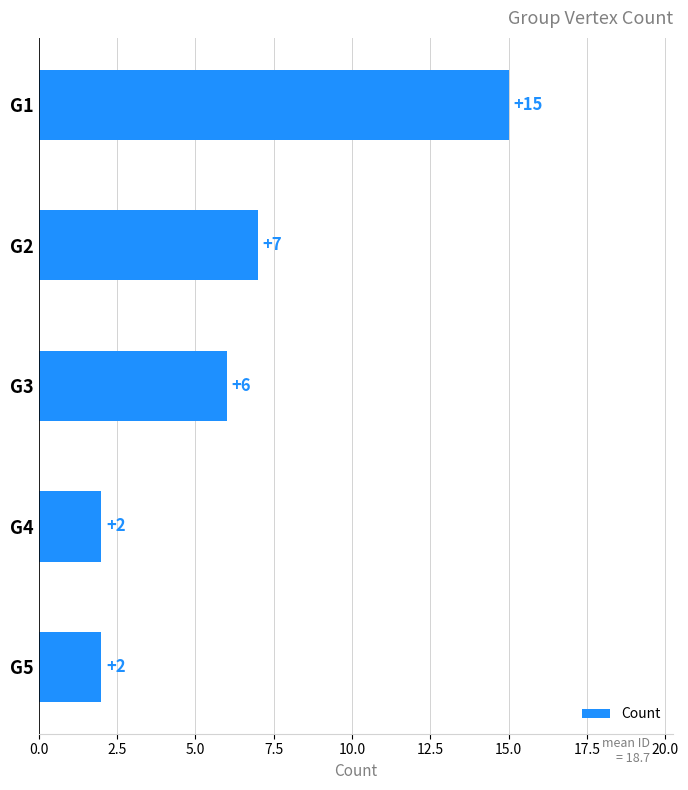

What is the difference between the values at G4 and G3?

4